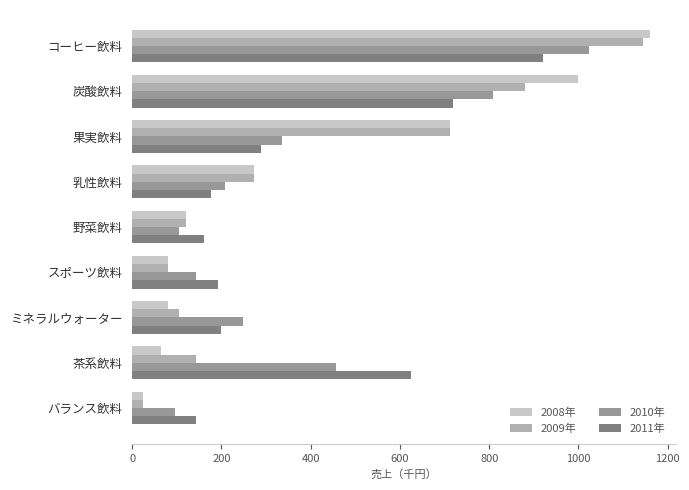

At which label does 2010年 reach its peak?

コーヒー飲料